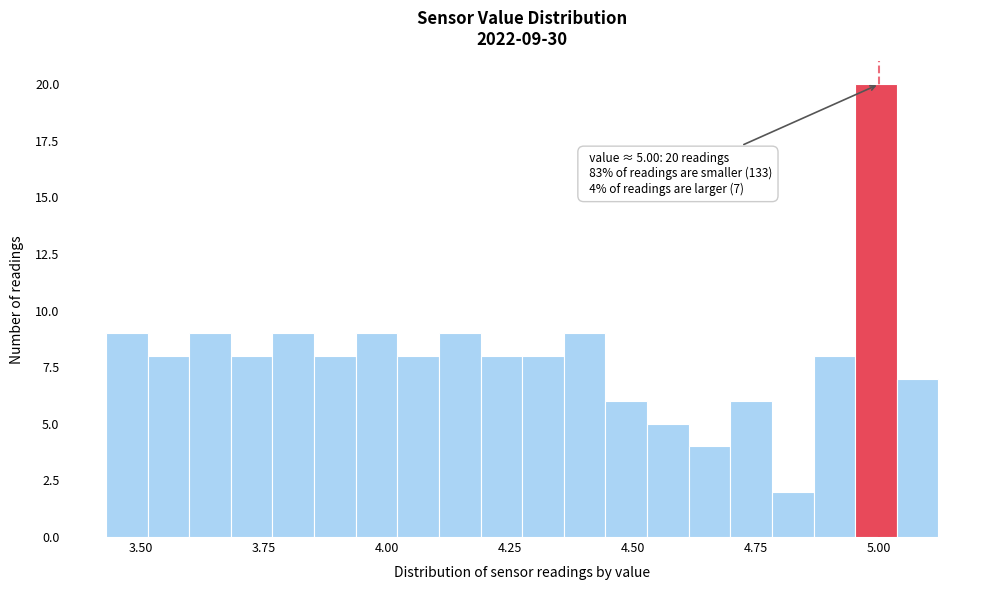

Around what value on the x-axis is the tallest bar? Give the approximate position of its centre, as read against the axis.

5.00